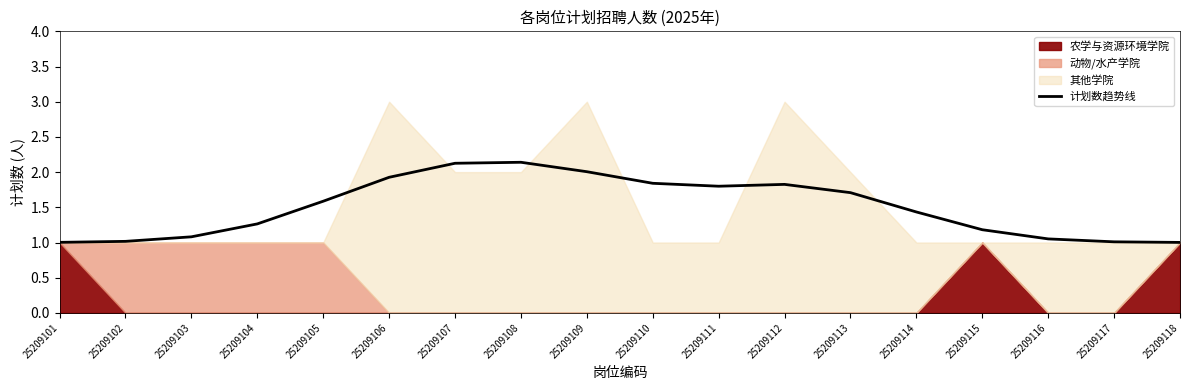

Is it true that the value at 25209110 is 2.6?

False